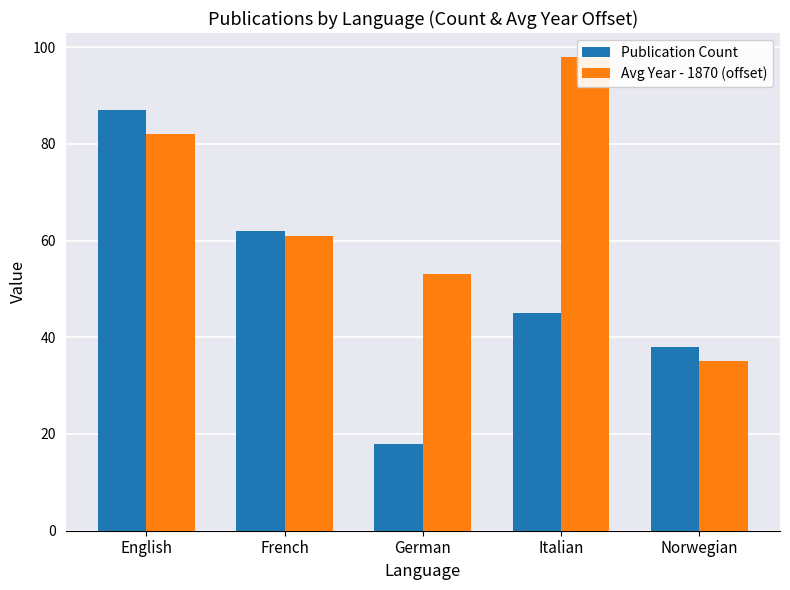

How many Publication Count values are between 38 and 62?

3